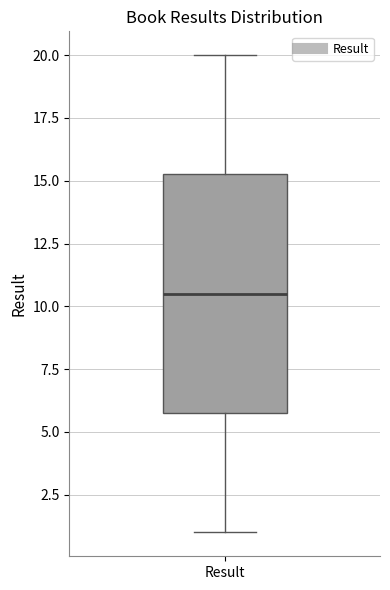

Read this box plot against the y-axis: the position of the median line, the range covered by the box, and the ends of both whiskers. The values are not printed on the chart, so give them approximately, as read against the axis.

median 10.5, box 6.0 to 15.5, whiskers 1.0 to 20.0